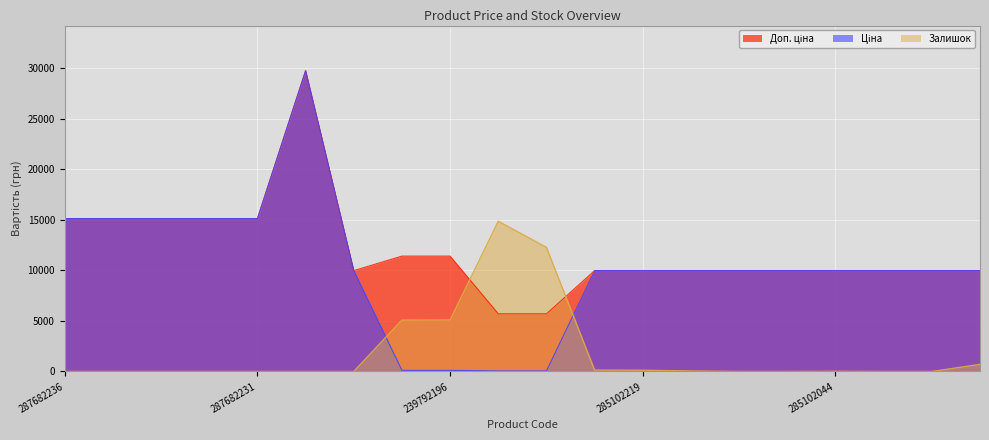

What is the label of the 19th point from the left?

285101915